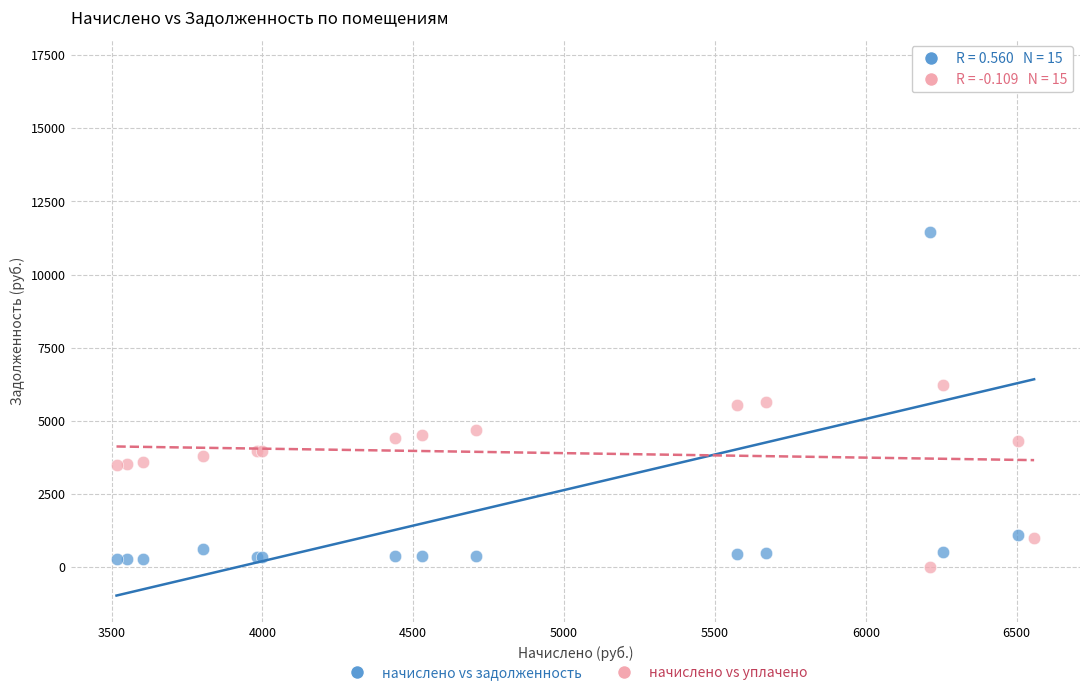

Which series reaches the maximum Y coordinate?

начислено vs задолженность